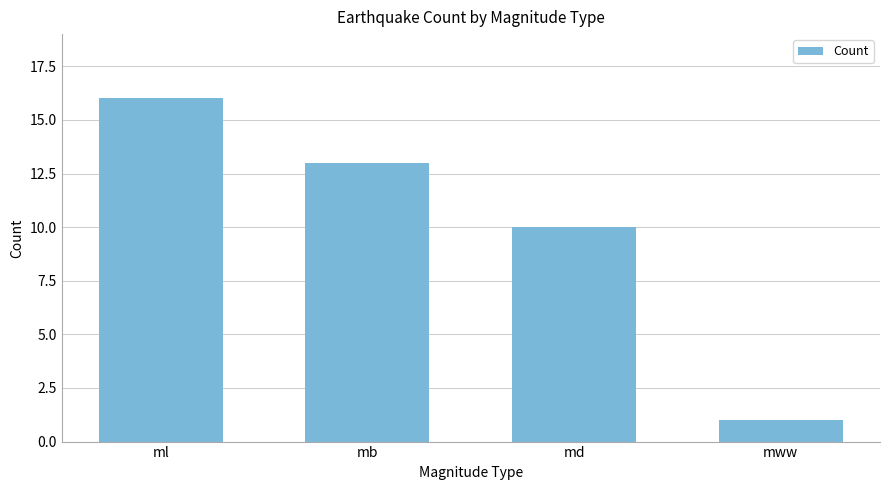

Where does the data first go above 13?

ml